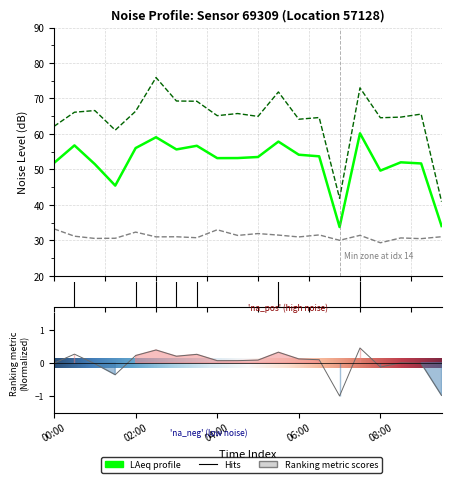

Which series has the widest spread of values?

noise_LA_max